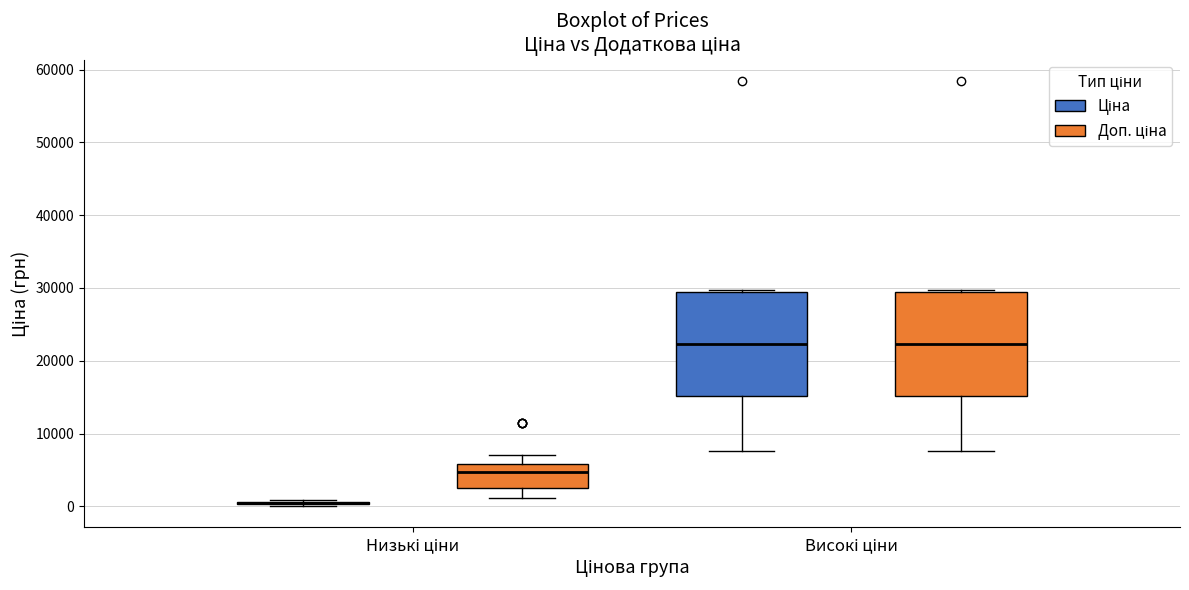

Reading left to right, read every box against the y-axis: the position of its median line, the range the box covers, and the ends of its whiskers. The values are not printed on the chart, so give them approximately, as read against the axis.

Низькі ціни (Ціна): box collapsed to a line at 0, whiskers 0 to 1000
Низькі ціни (Доп. ціна): median 5000, box 2000 to 6000, whiskers 1000 to 7000
Високі ціни (Ціна): median 22000, box 15000 to 29000, whiskers 8000 to 30000
Високі ціни (Доп. ціна): median 22000, box 15000 to 29000, whiskers 8000 to 30000